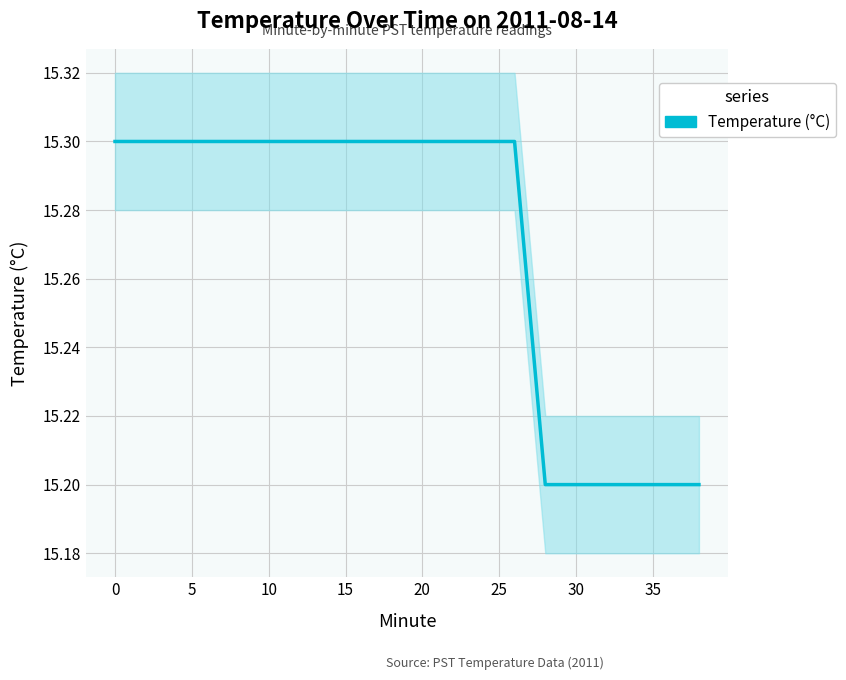

What is the greatest value displayed?

15.3